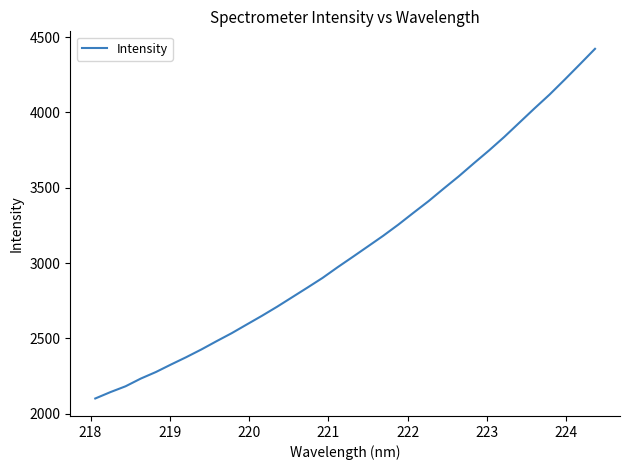

What is the greatest value displayed?

4421.7